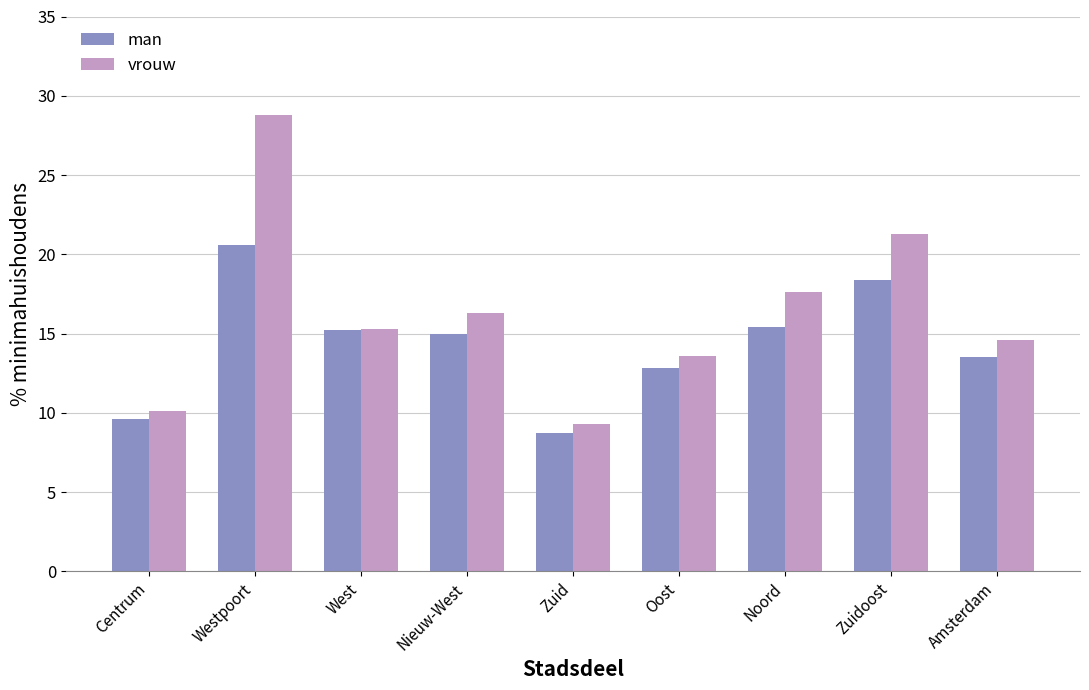

How many data points in vrouw are above 15?

5